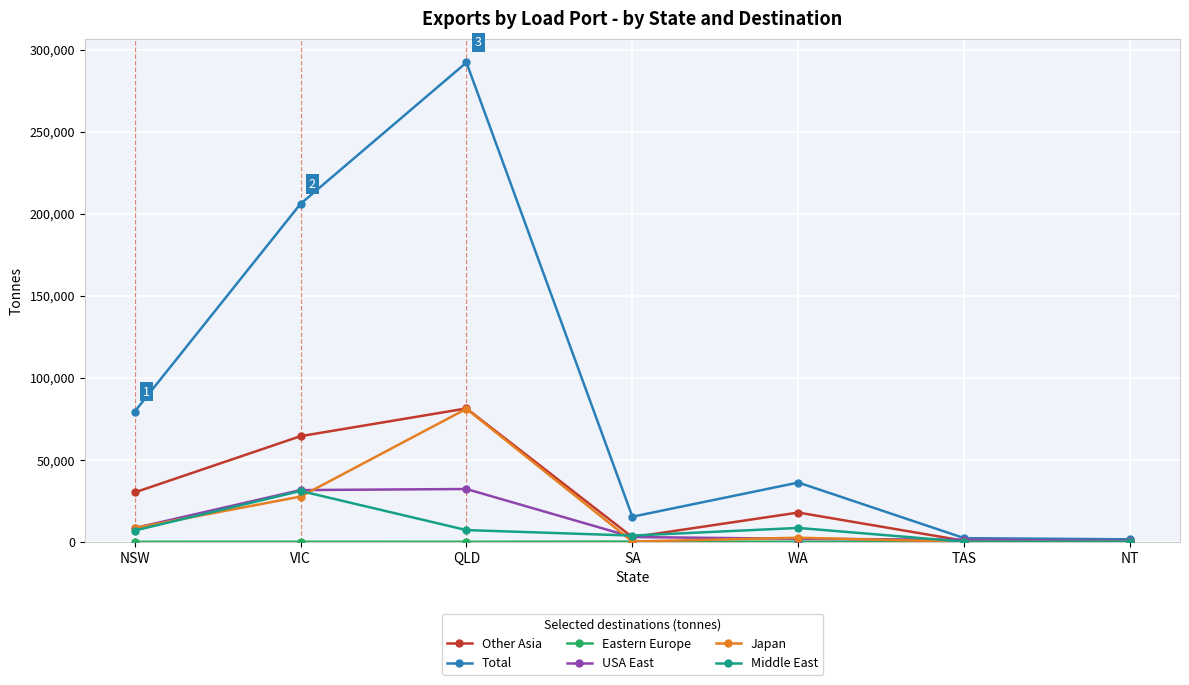

The value of Other Asia at QLD is 81310. True or false?

True